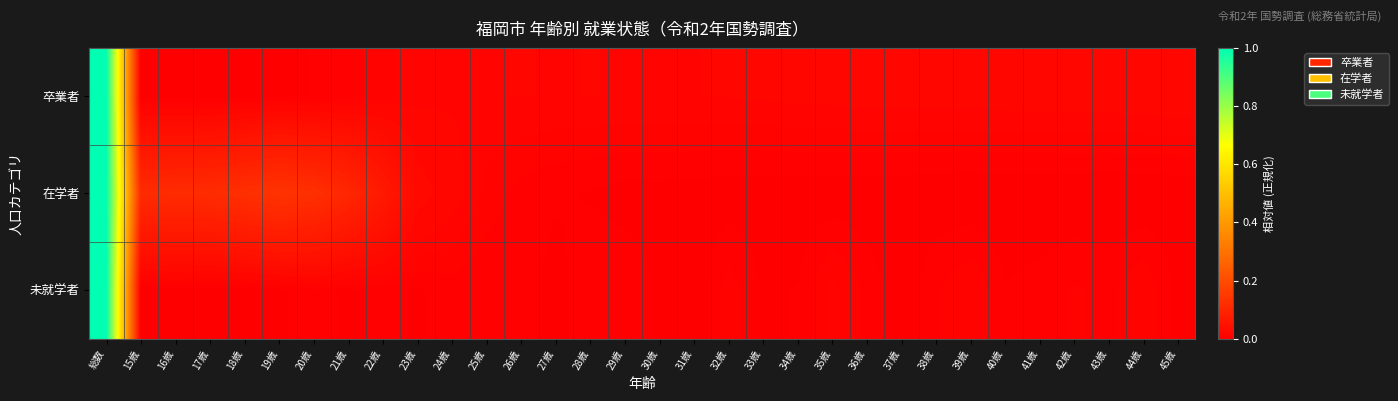

At how many categories does at least one series exceed 0?

32